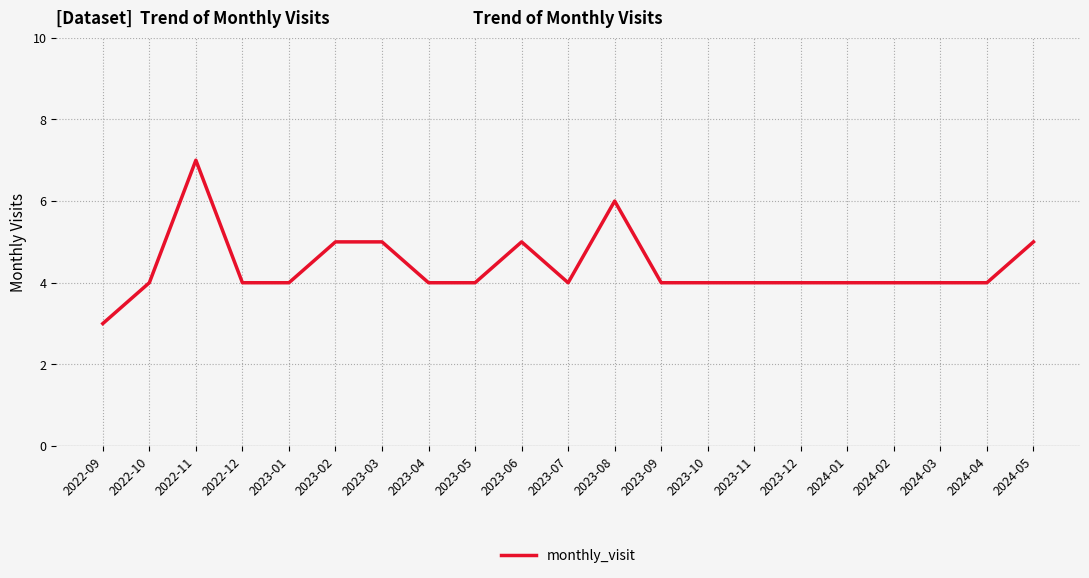

Count the number of data series in this chart.

1